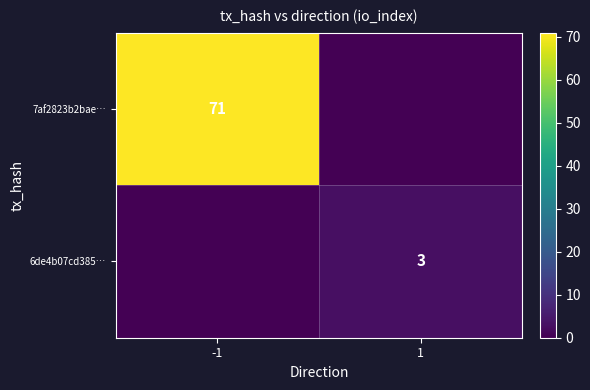

True or false: 6de4b07cd385… has a value of 3 at 1.

True